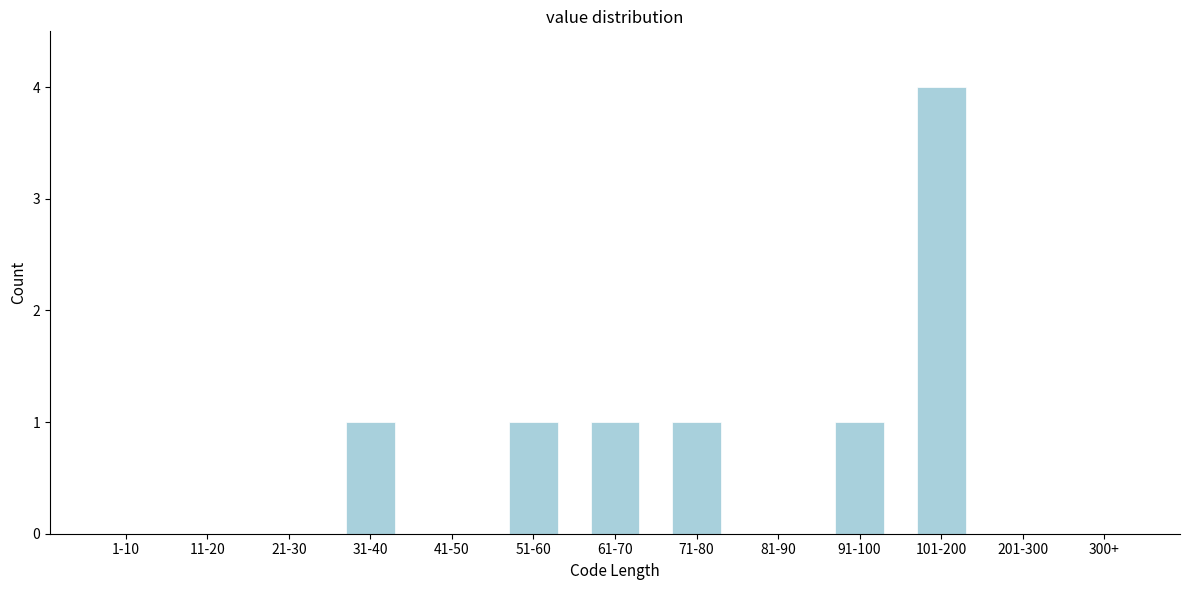

Reading right to left, transcribe all the data shown in this chart.

300+=0	201-300=0	101-200=4	91-100=1	81-90=0	71-80=1	61-70=1	51-60=1	41-50=0	31-40=1	21-30=0	11-20=0	1-10=0